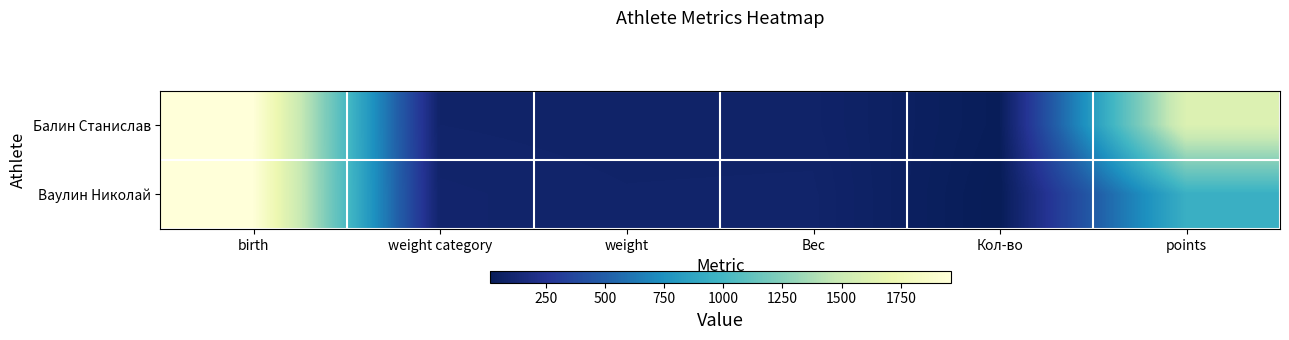

Which series has the largest total across all categories?

Балин Станислав